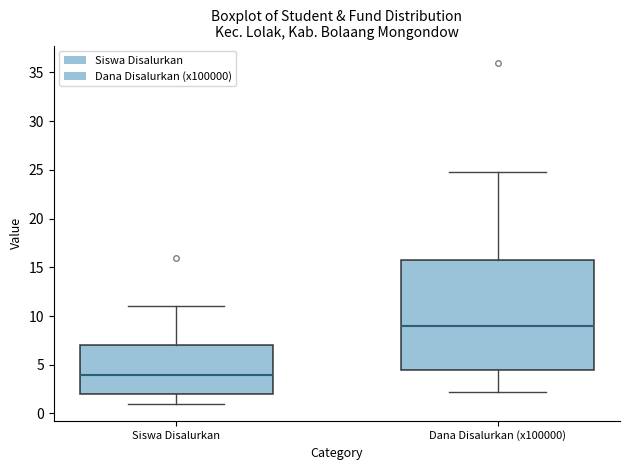

Where does the lower whisker of the box for Siswa Disalurkan end on the y-axis? The values are not printed on the chart, so give them approximately, as read against the axis.

1.0